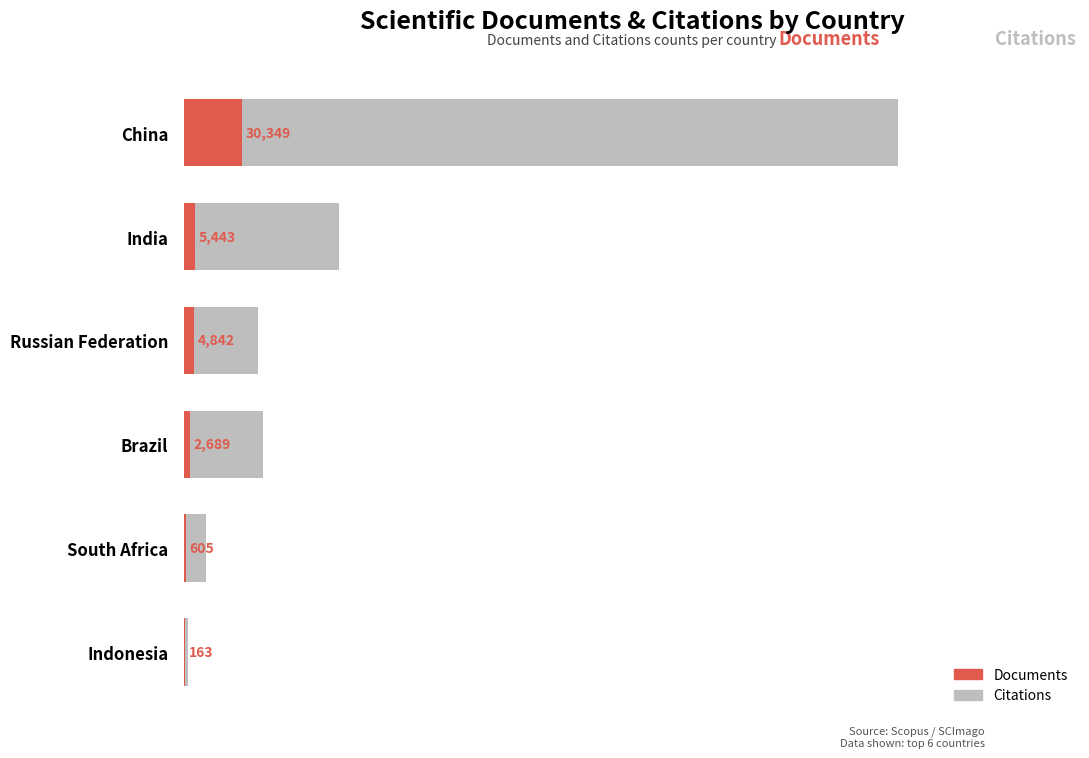

Rank the series by their maximum value, from lowest to highest.

Documents, Citations